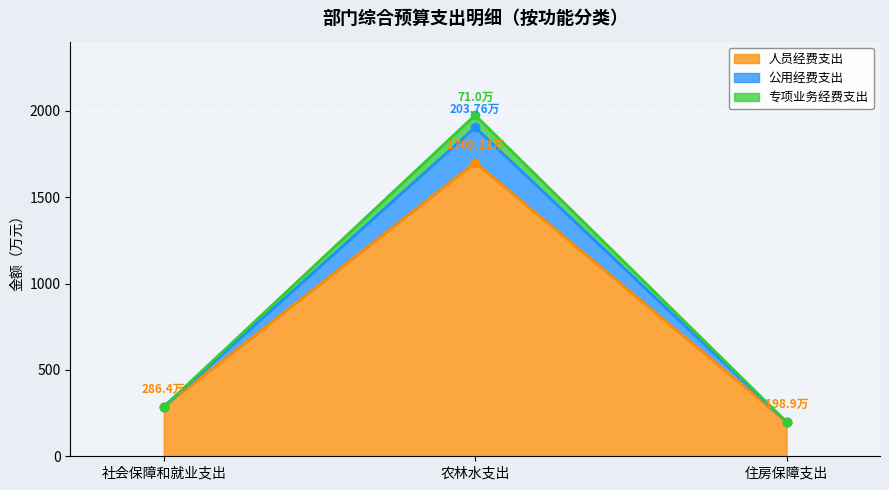

What value does the 专项业务经费支出 series have at 社会保障和就业支出?

286.4